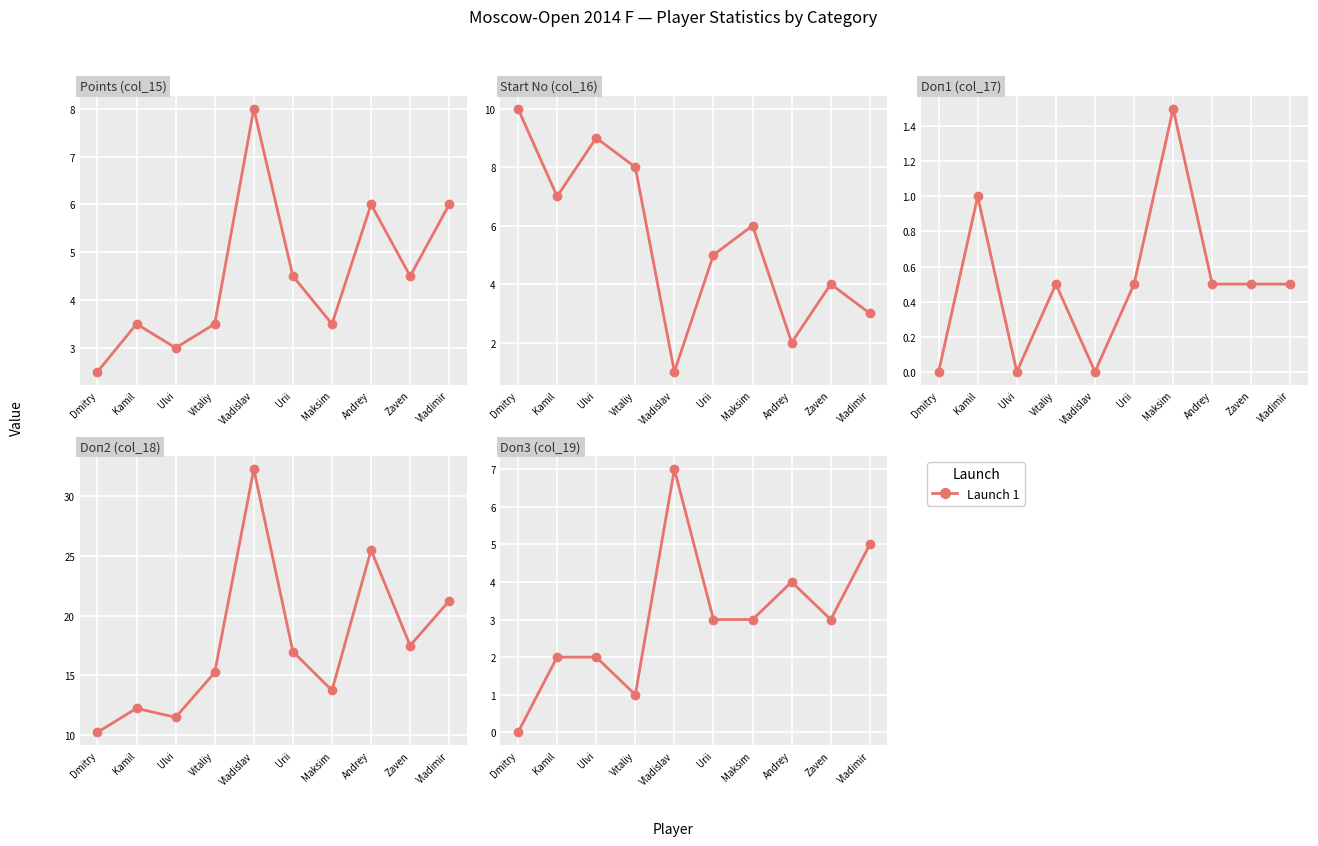

True or false: Start No (col_16) has a value of 10.0 at Dmitry.

True